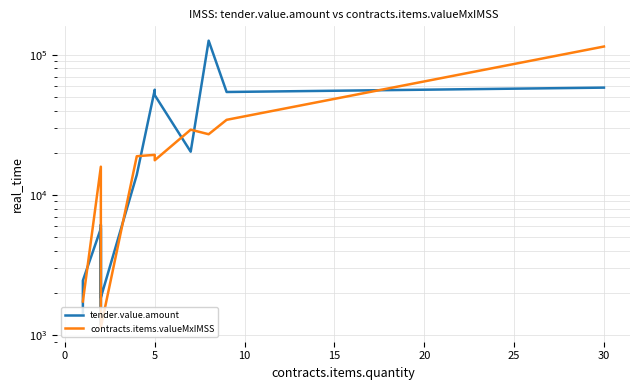

What is the value of the tender.value.amount point at the 7th from the left?

13938.6